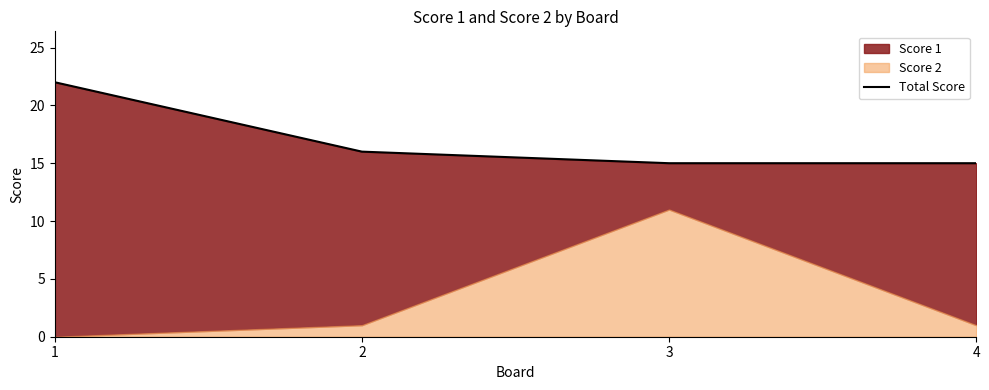

List the labels in order of value, largest first.

1, 2, 3, 4